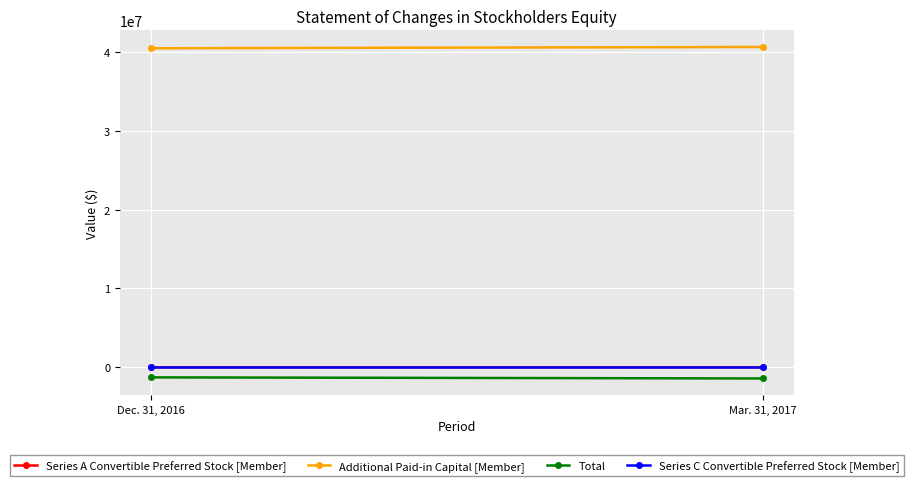

Where is Total nearest to the value -1347555?

Dec. 31, 2016